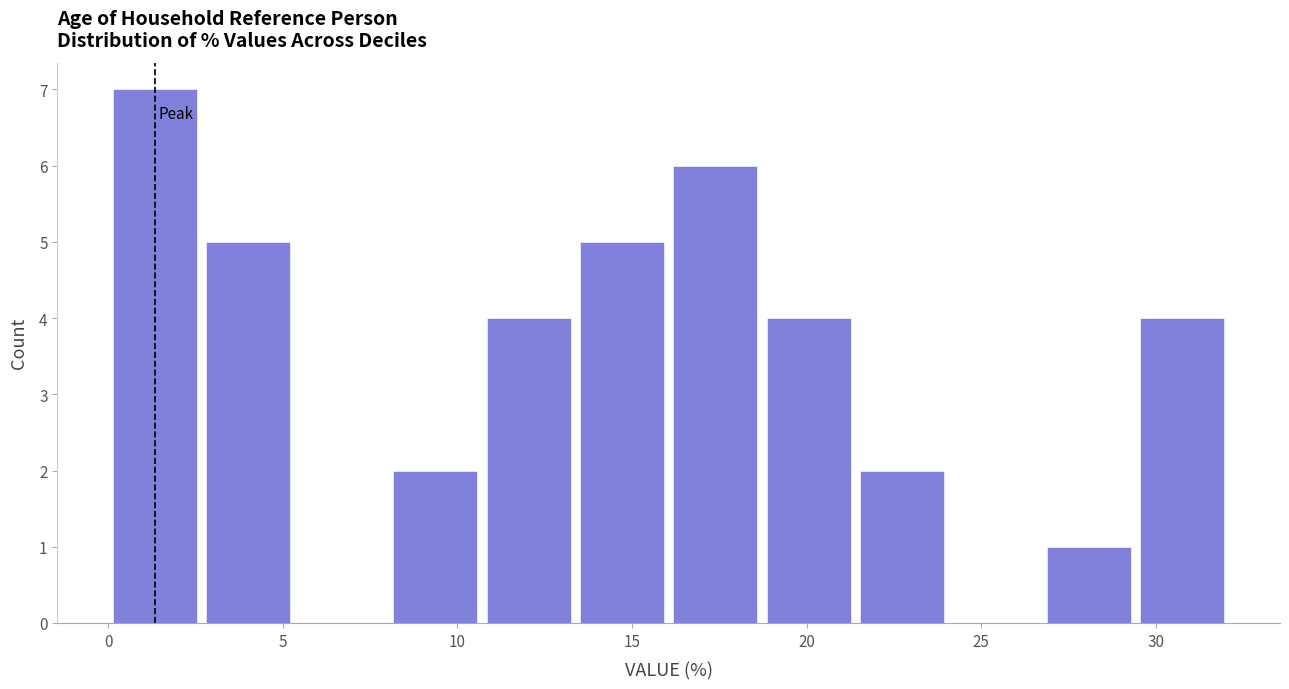

How tall is the bar that spans 13.5 to 16.0 on the x-axis? Neither the bar edges nor the heights are printed on the chart, so give them approximately, as read against the axes.

5